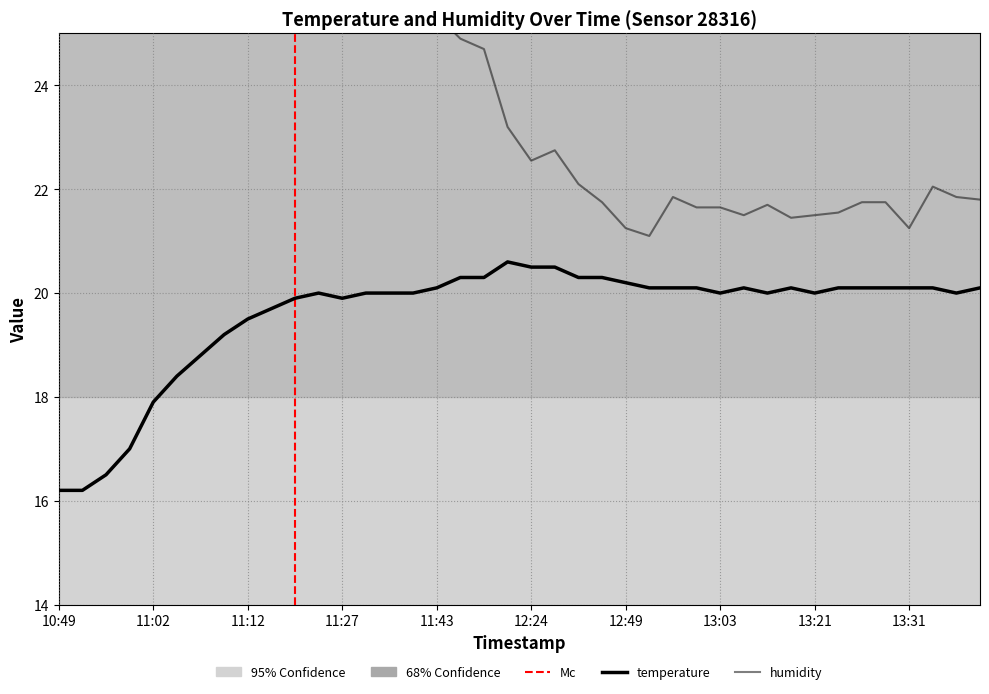

How many values in the humidity series are below 23?

20